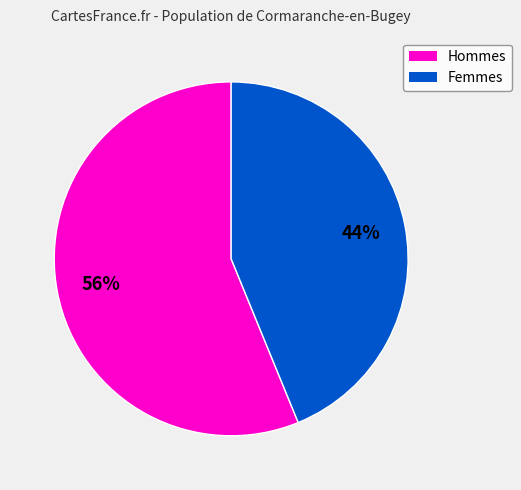

Does any single category account for the majority?

Yes